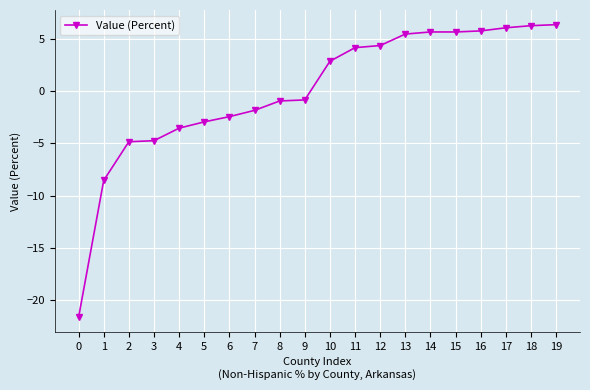

What is the difference between the maximum and minimum values?

28.0